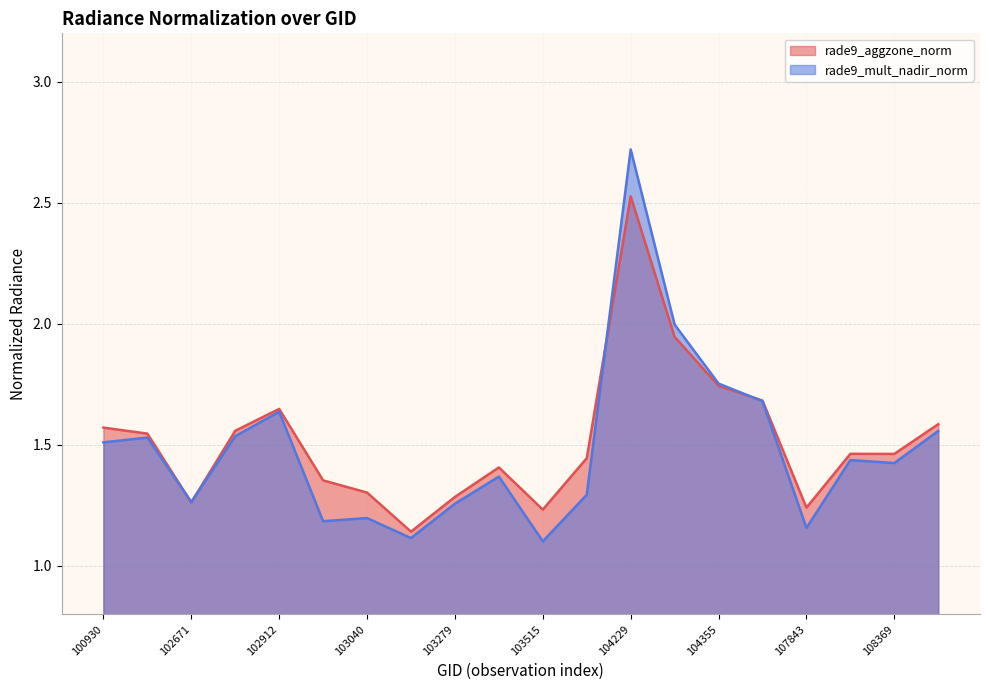

Is it true that rade9_aggzone_norm equals 1.7 at 107659?

True